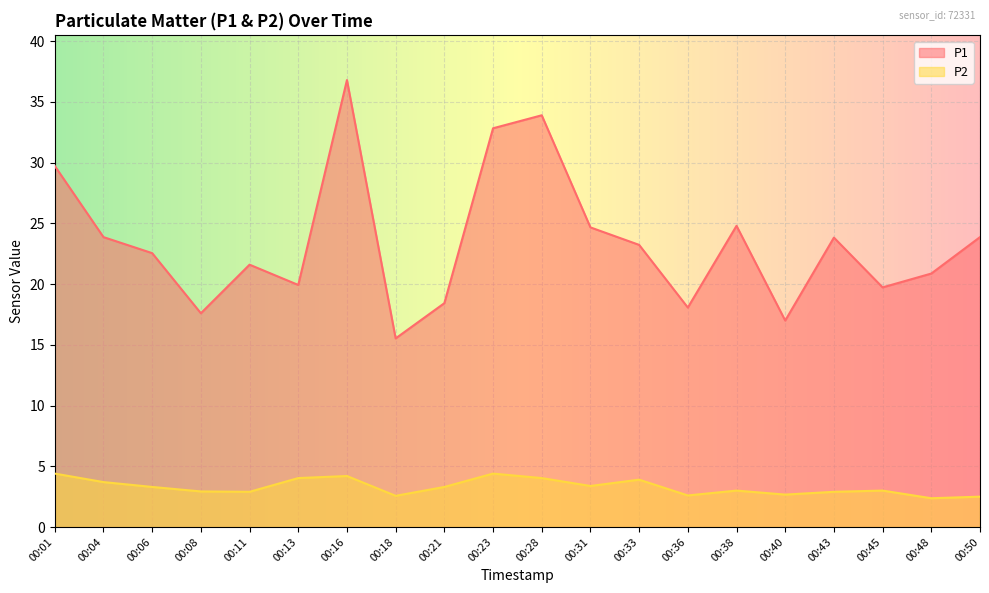

Rank the series by their maximum value, from lowest to highest.

P2, P1